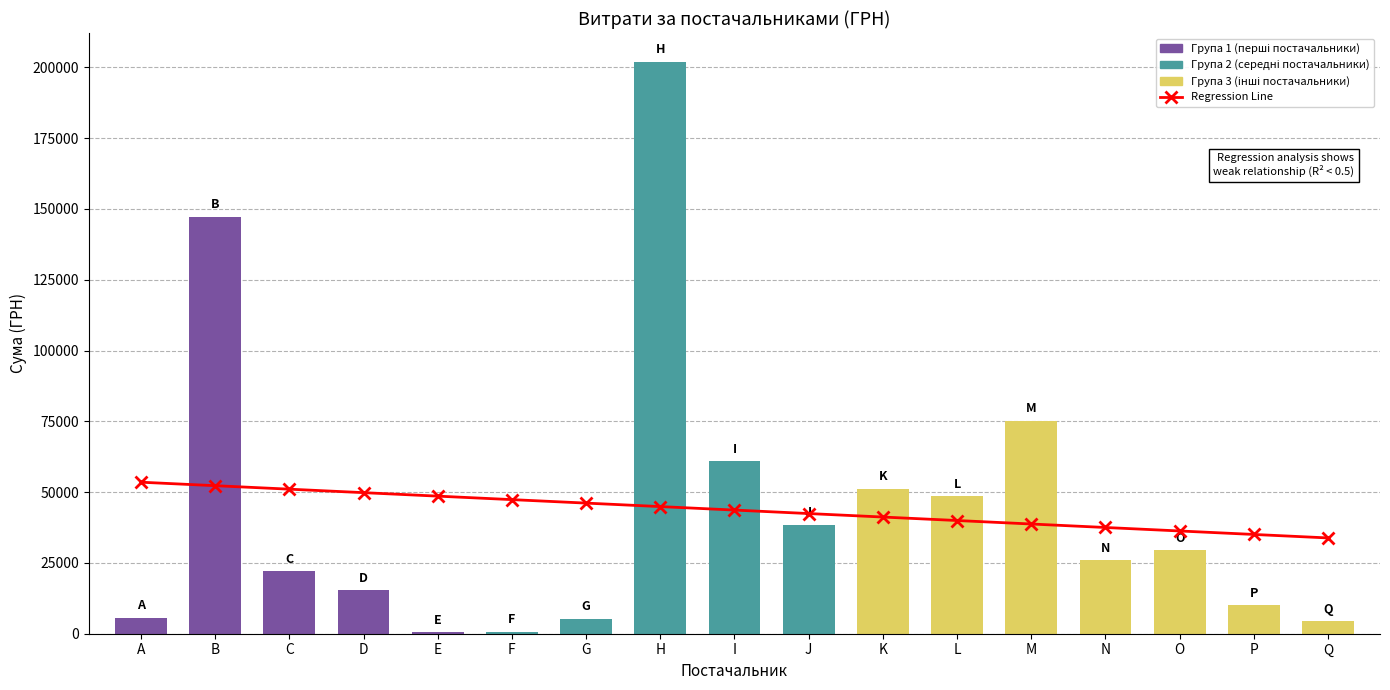

What is the sum of the Regression Line values at L and K?

81173.7